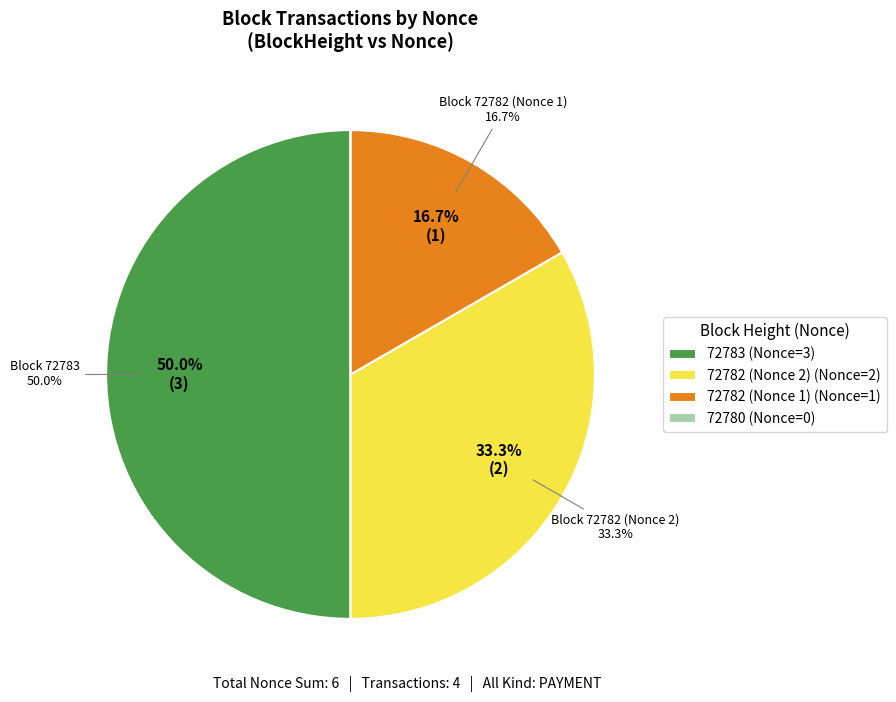

What percentage is NOT represented by 72782 (Nonce 2)?

66.7%